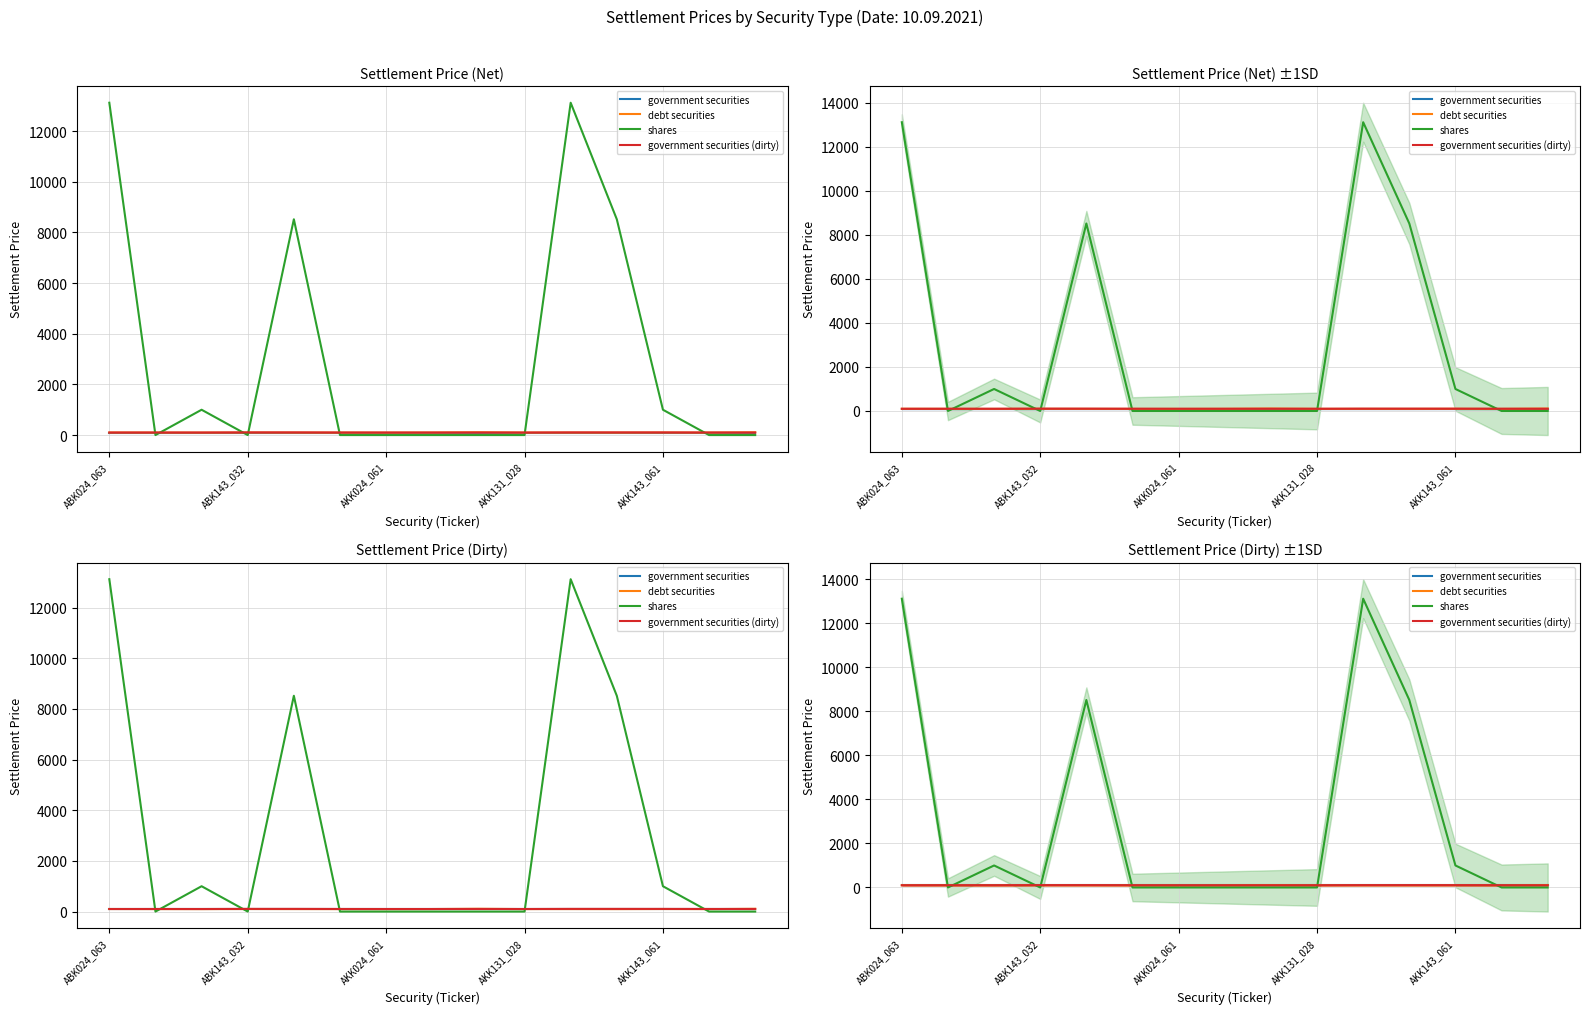

How many interior local peaks does the shares series have?

3